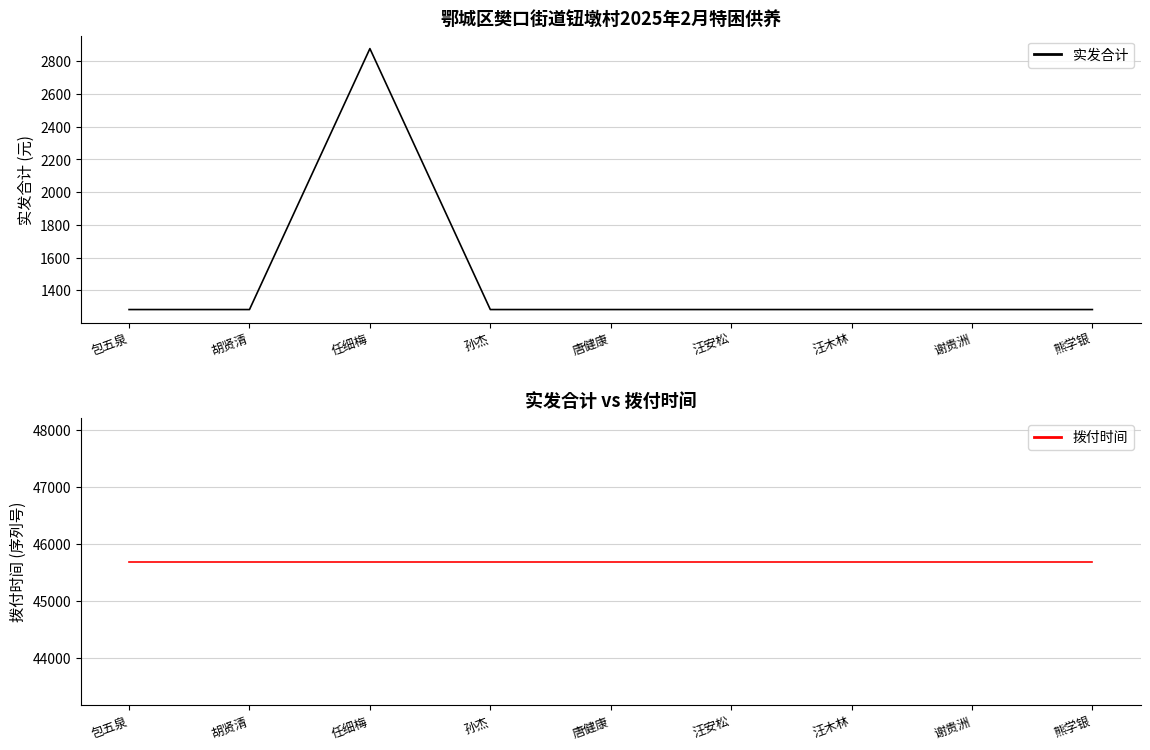

At how many categories does at least one series exceed 26909?

9